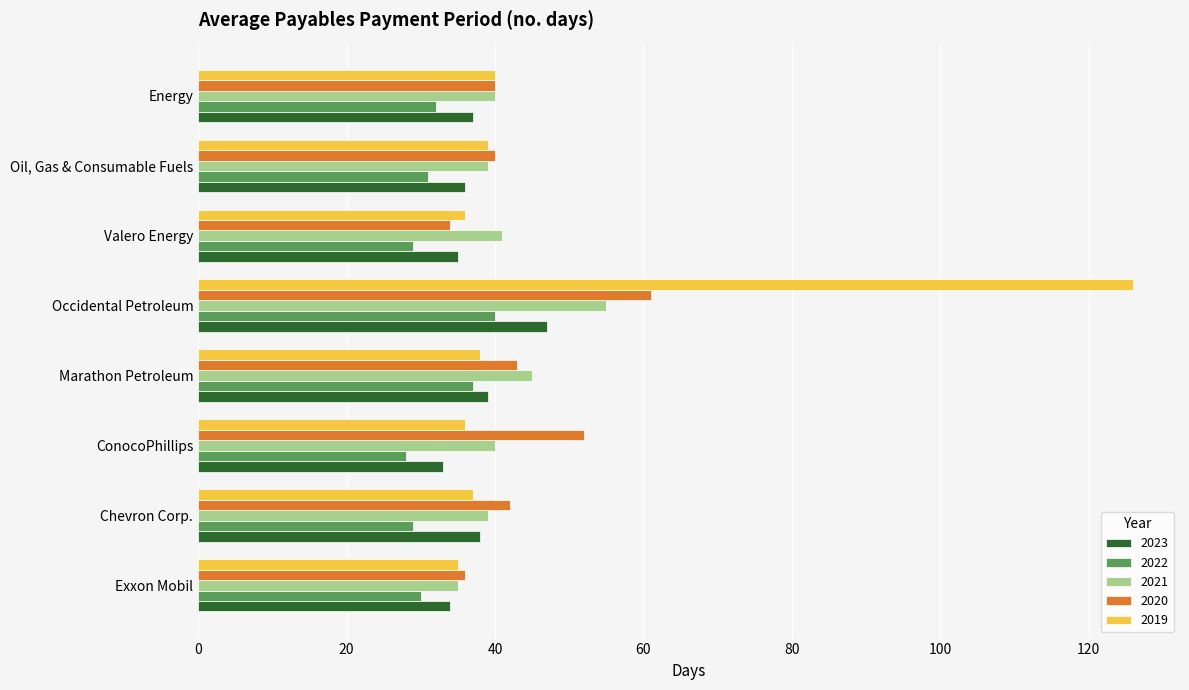

What is the sum of the 2019 values at ConocoPhillips and Oil, Gas & Consumable Fuels?

75